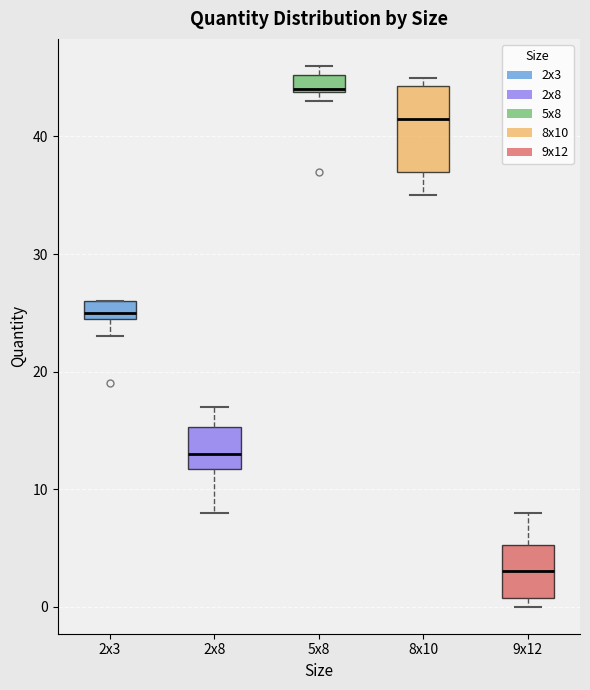

Reading left to right, read every box against the y-axis: the position of its median line, the range the box covers, and the ends of its whiskers. The values are not printed on the chart, so give them approximately, as read against the axis.

2x3: median 25 (just above the box's lower edge), box 25 to 26, whiskers 23 to 26
2x8: median 13, box 12 to 15, whiskers 8 to 17
5x8: median 44, box 44 to 45, whiskers 43 to 46
8x10: median 42, box 37 to 44, whiskers 35 to 45
9x12: median 3, box 1 to 5, whiskers 0 to 8